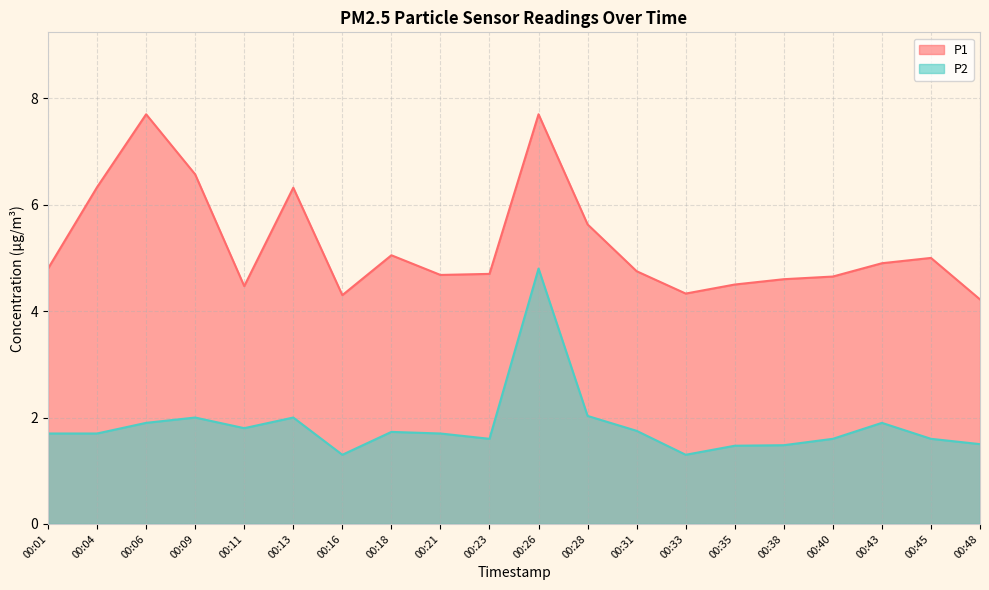

Which series changed the most between 00:38 and 00:45?

P1